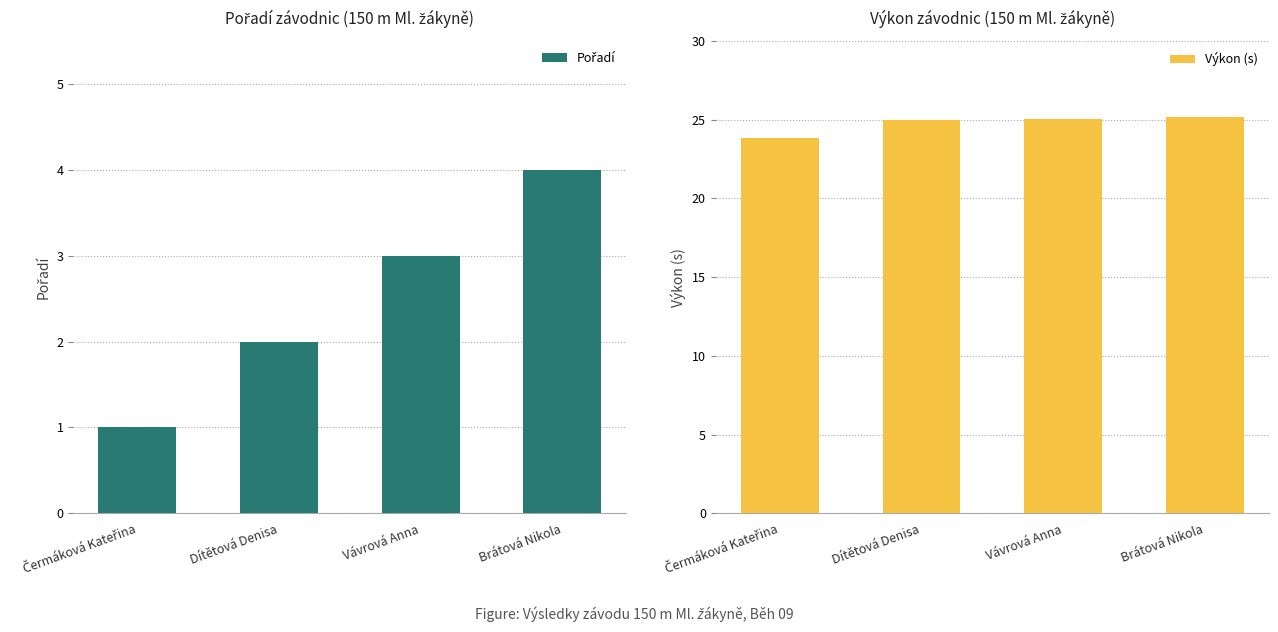

List the series in order of their overall mean, highest first.

Výkon (s), Pořadí